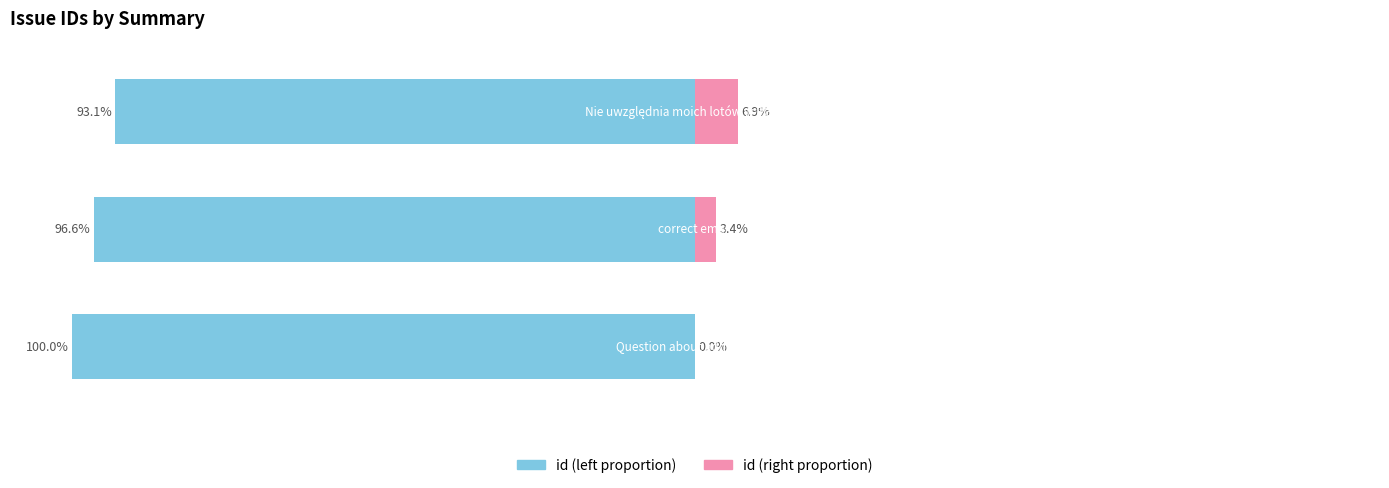

What is the difference between the maximum and minimum values in the id (left) series?

6.9